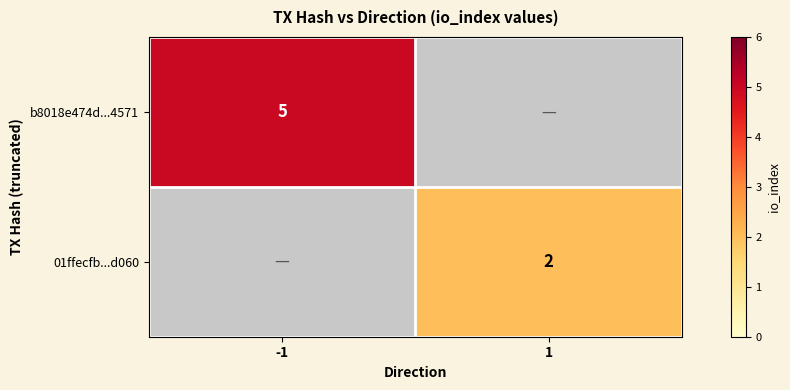

True or false: b8018e474d...4571 has a value of 8 at -1.

False